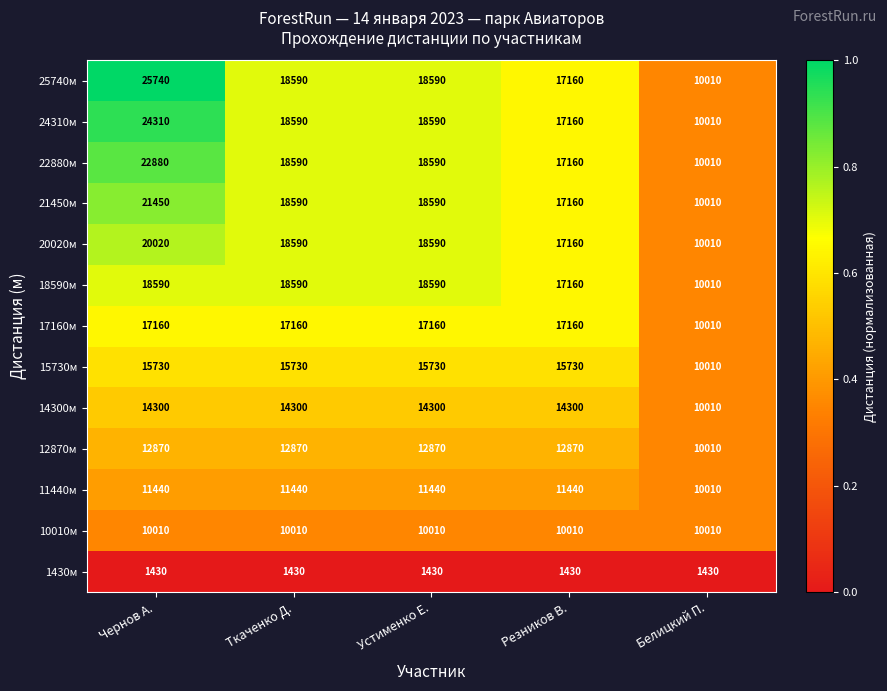

What is the difference between the maximum and minimum values in the 15730м series?

5720